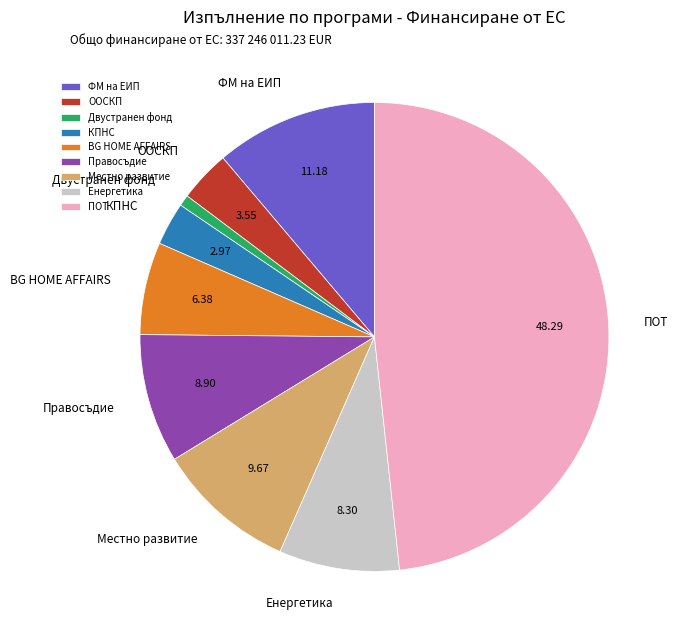

Is there any slice that represents more than half of the pie?

No